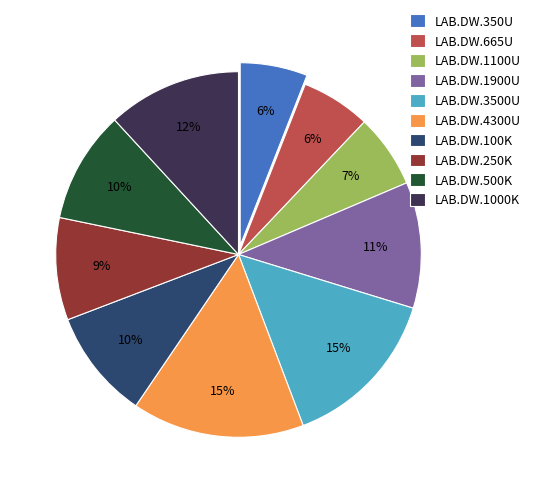

True or false: LAB.DW.3500U accounts for 15% of the total.

True